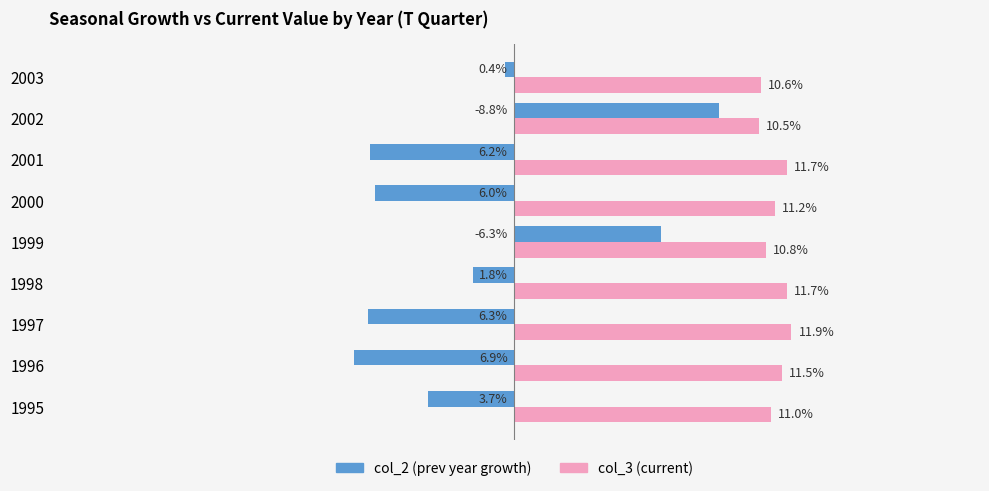

Is the value of col_2 (prev year growth) at 2002 greater than the value of col_3 (current) at 1996?

No